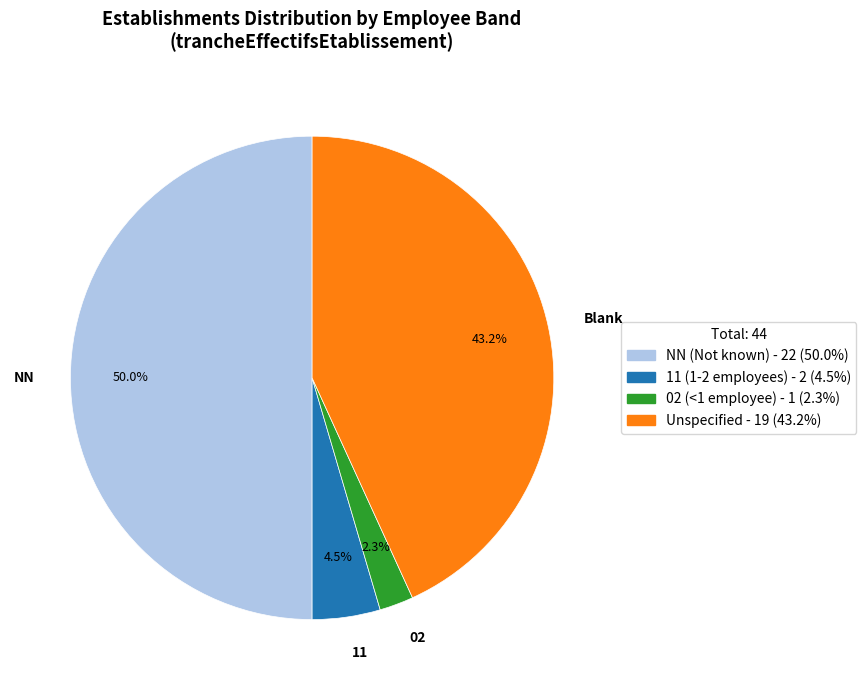

Count the number of slices in the pie.

4